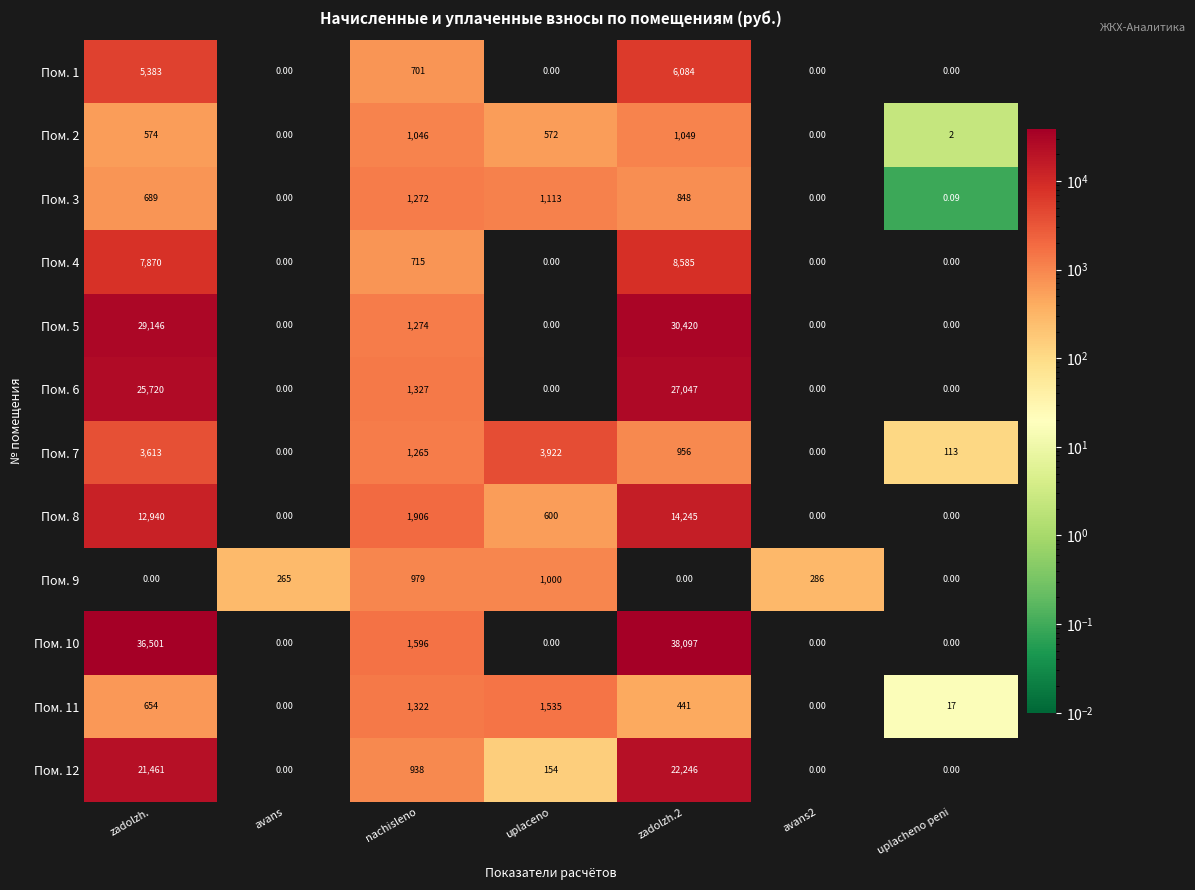

At which label does Пом. 9 reach its peak?

uplaceno